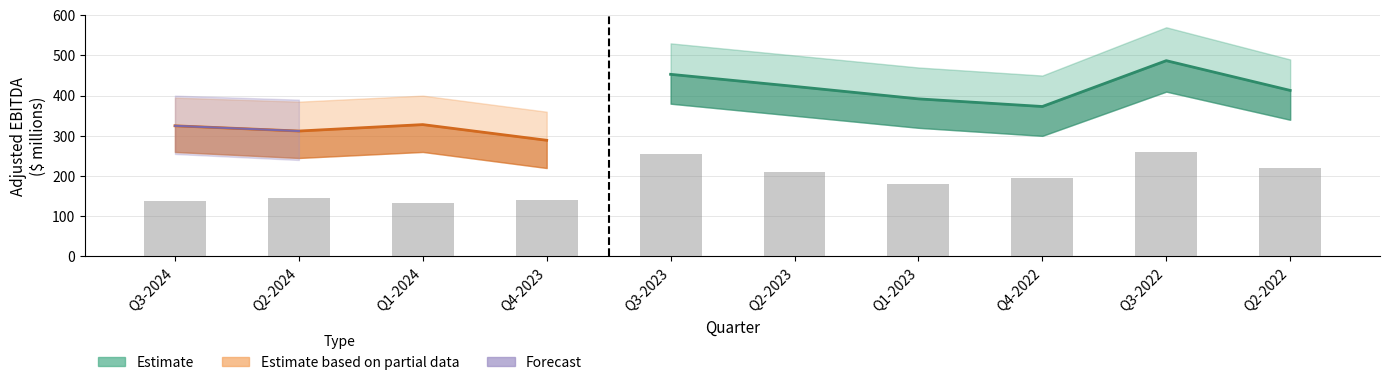

What is the difference between the Hydro values at Q3-2023 and Q2-2023?

30